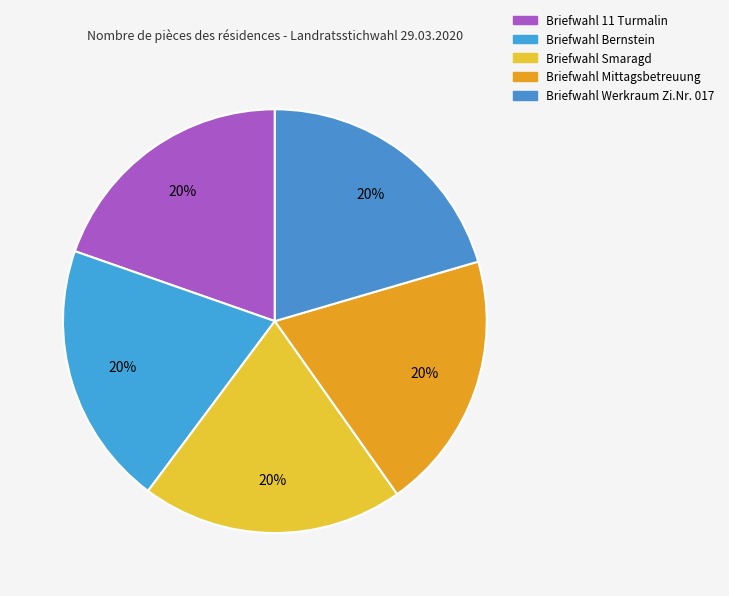

Combined, what portion of the pie is Briefwahl Bernstein and Briefwahl Werkraum Zi.Nr. 017?

40.6%